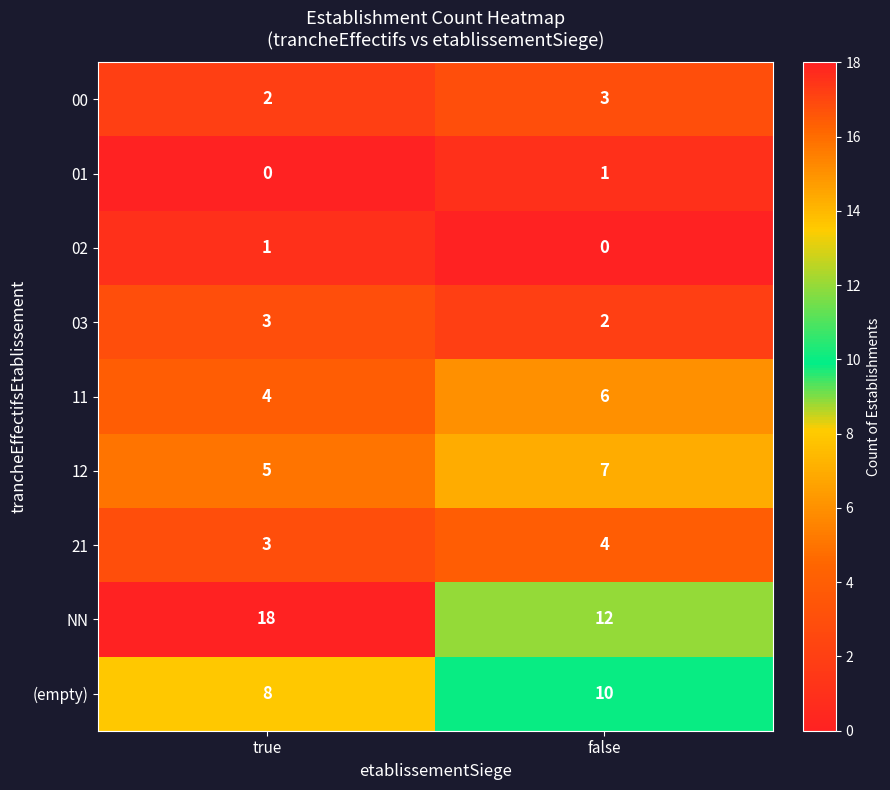

How many values in the 03 series are below 3?

1